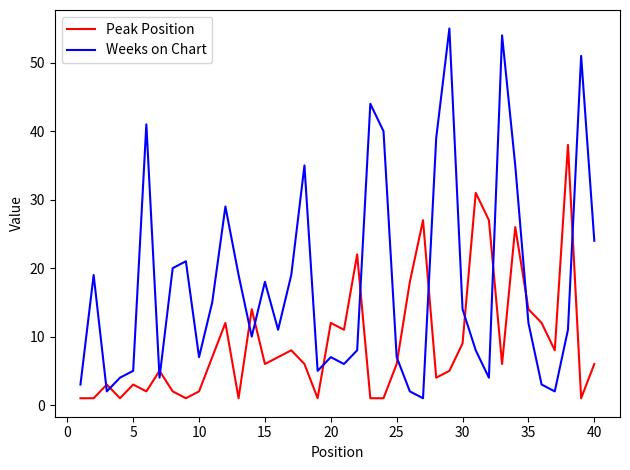

Which series has the largest range (max minus min)?

Weeks on Chart